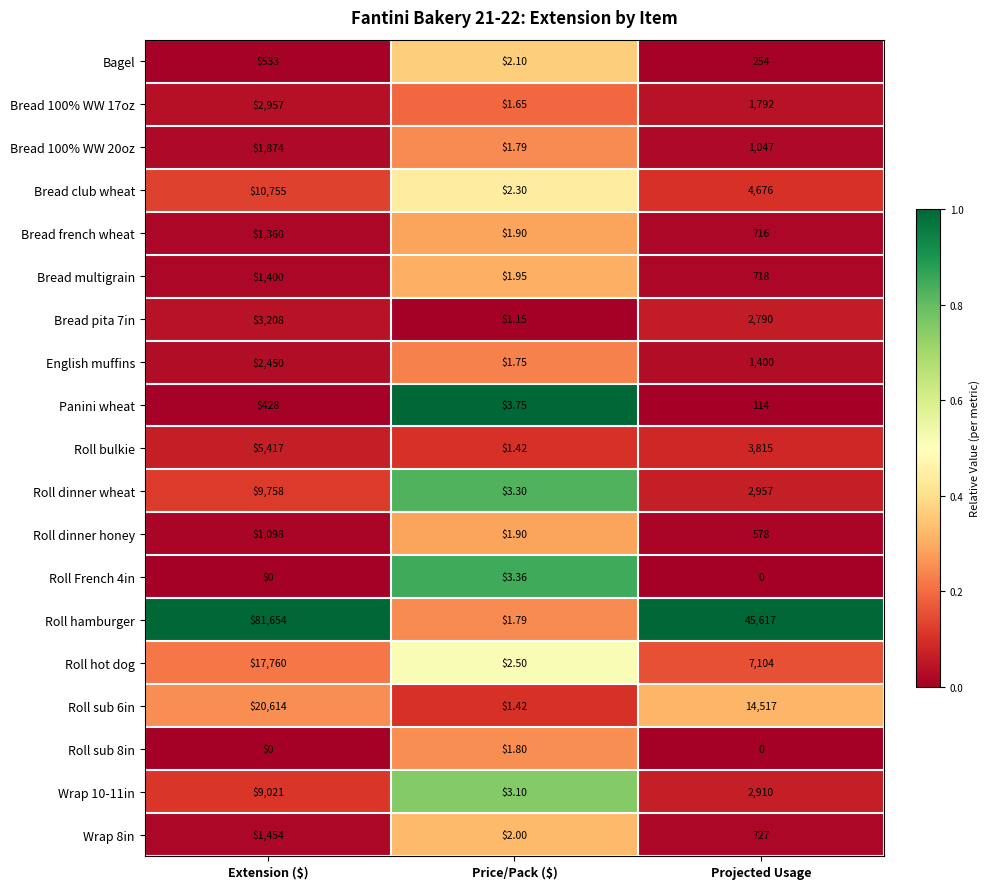

Where does the Roll hot dog series first go above 7104?

Extension ($)